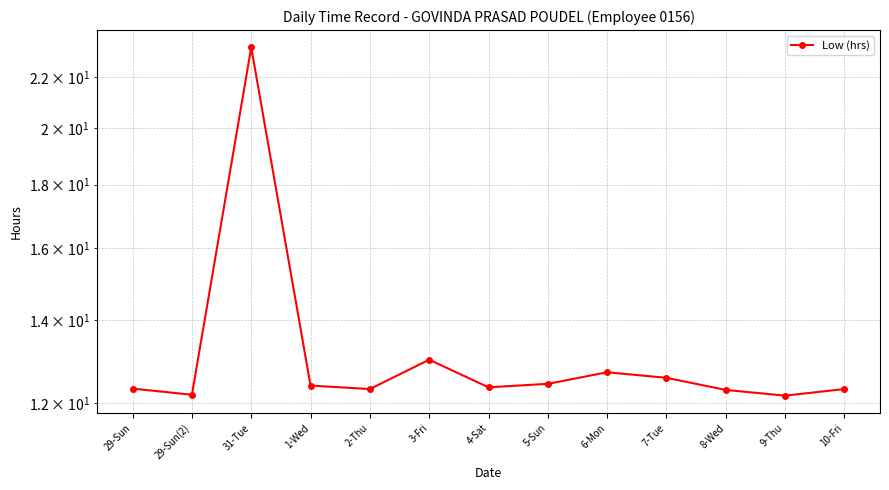

Where is the first local minimum?

29-Sun(2)